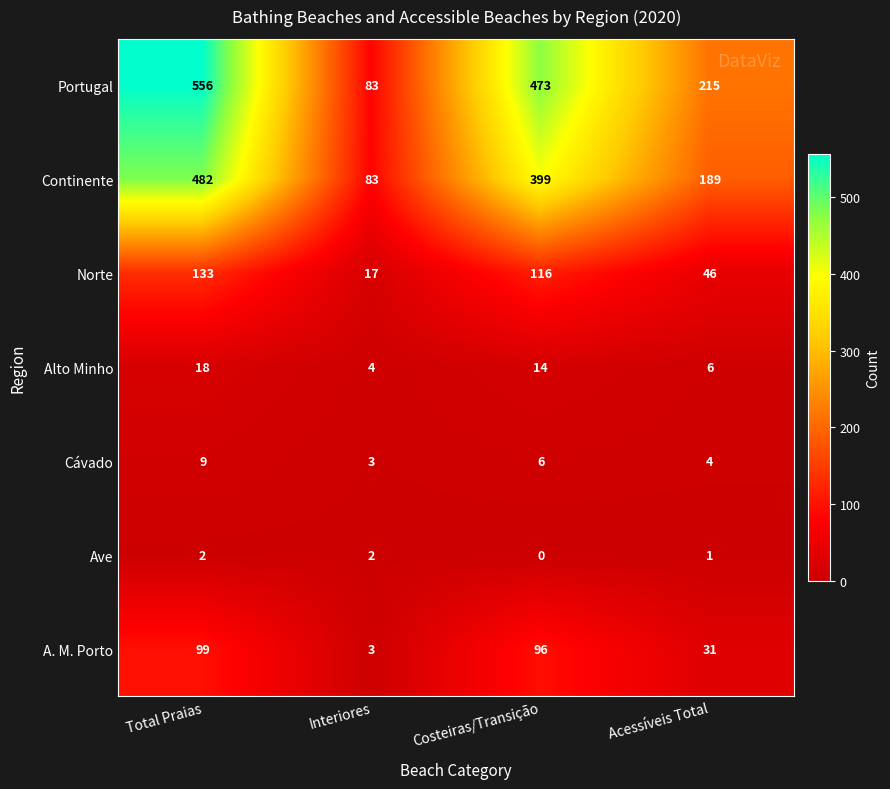

Which series has the largest total across all categories?

Portugal